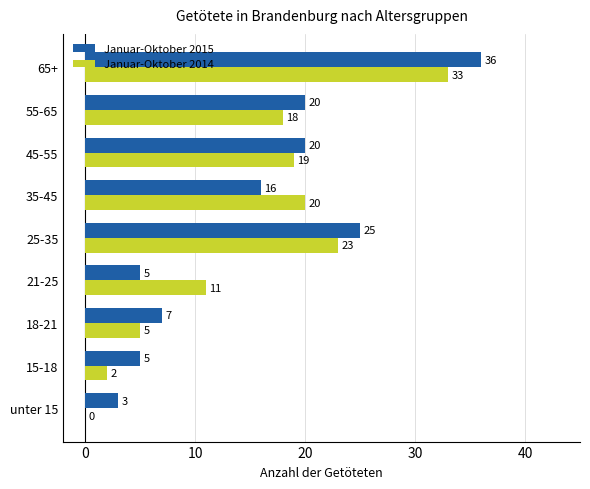

The Januar-Oktober 2015 series shows 5 at 35-45. True or false?

False